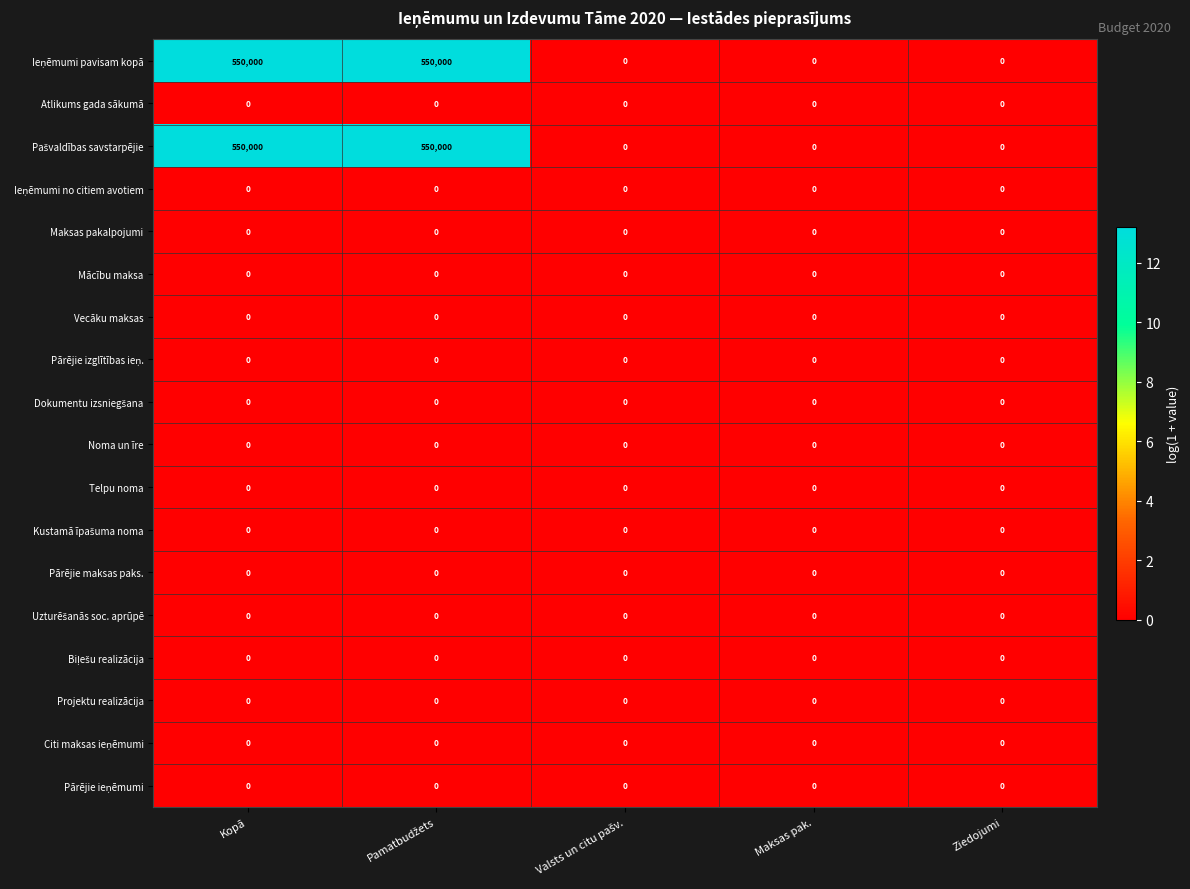

Is it true that Vecāku maksas equals 0 at Kopā?

True